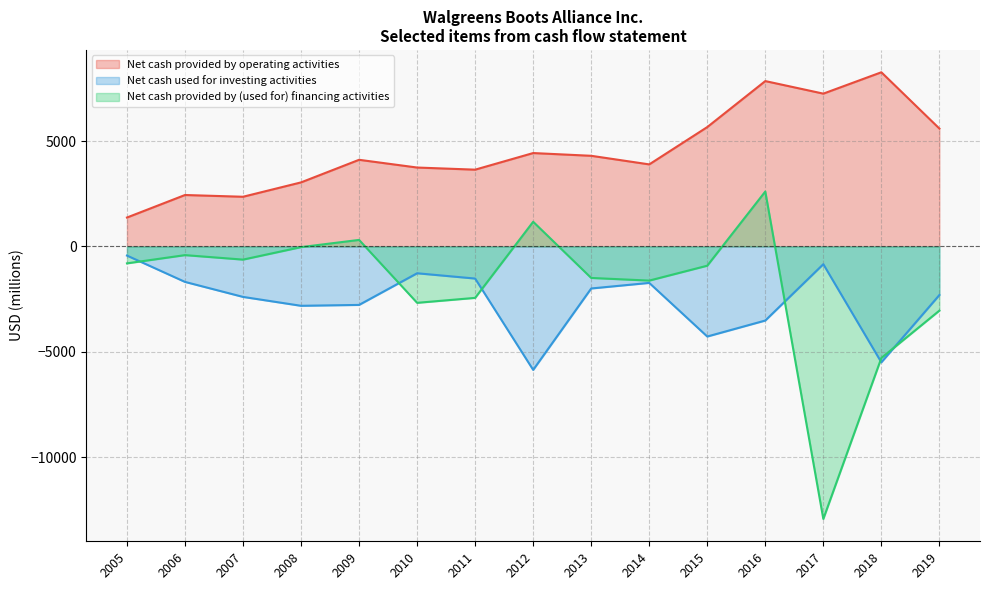

What are all the series names shown in the legend?

Net cash provided by operating activities, Net cash used for investing activities, Net cash provided by (used for) financing activities